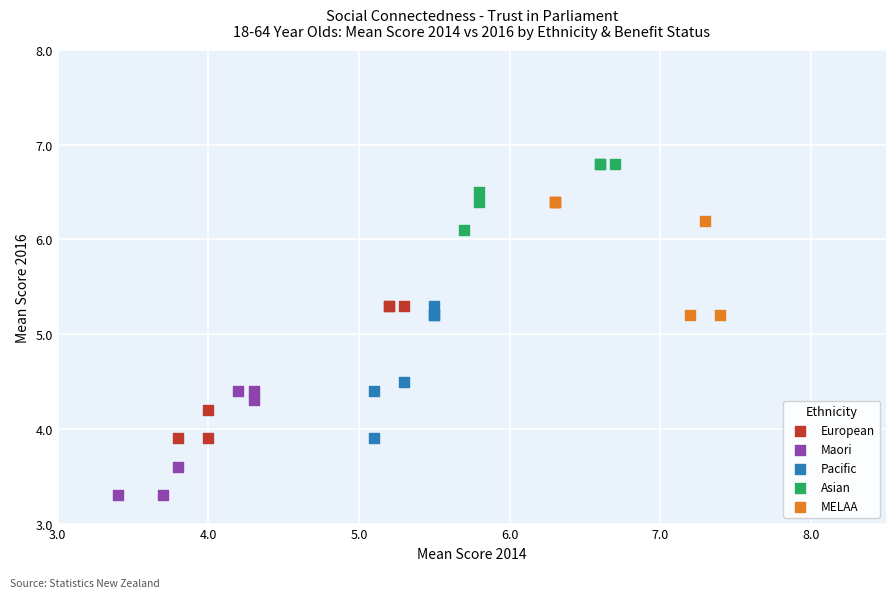

Which series contains the highest Y value?

Asian